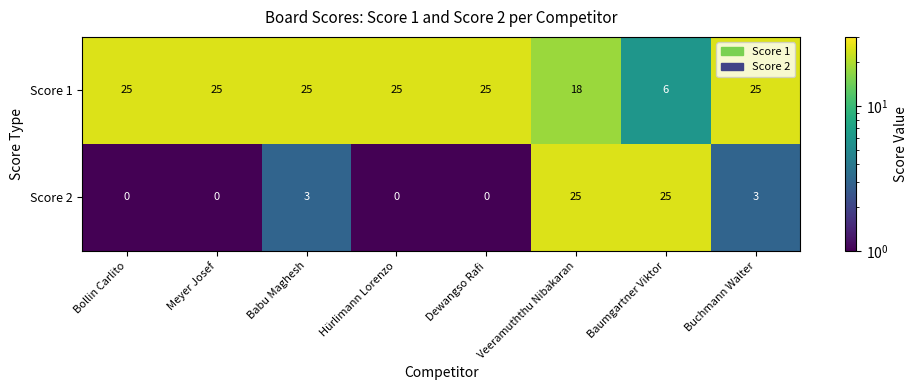

What is the highest value of the Score 1 series?

25